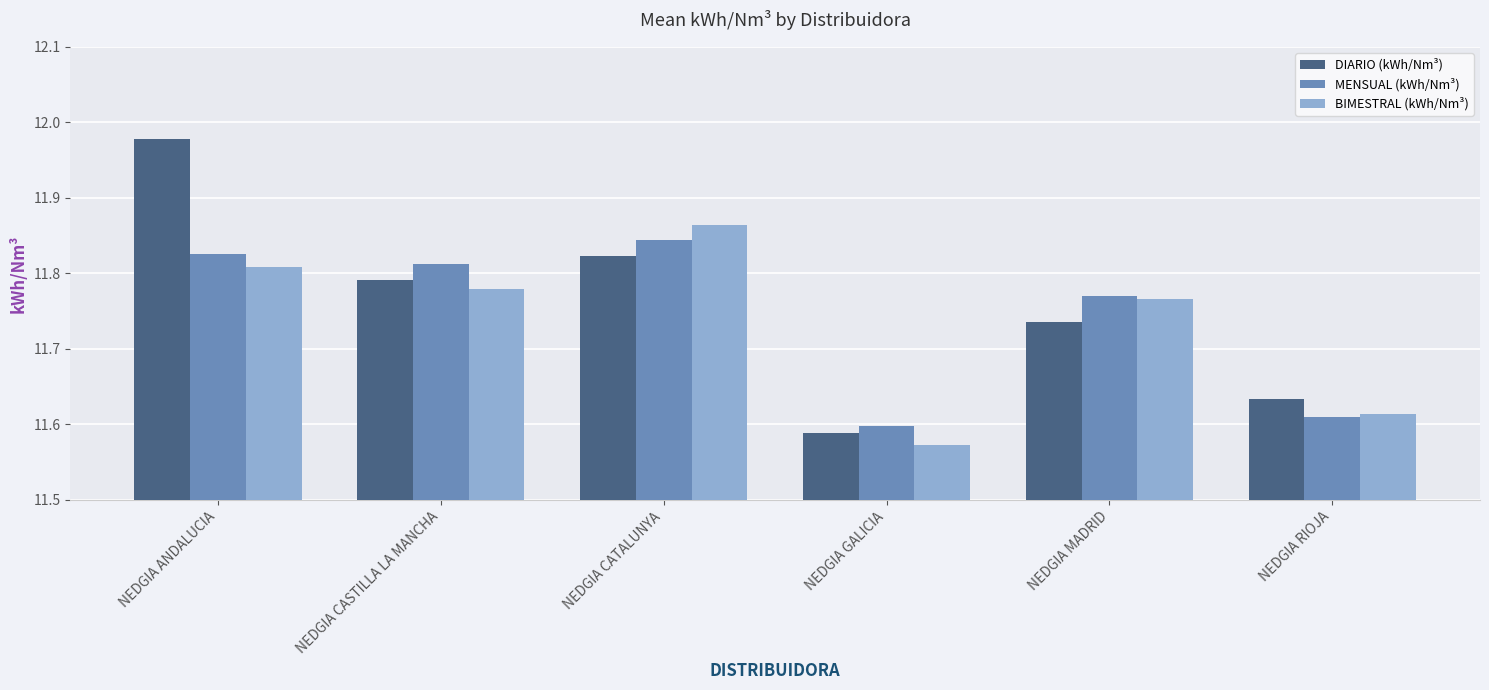

What is the total value across all series at NEDGIA CATALUNYA?

35.5